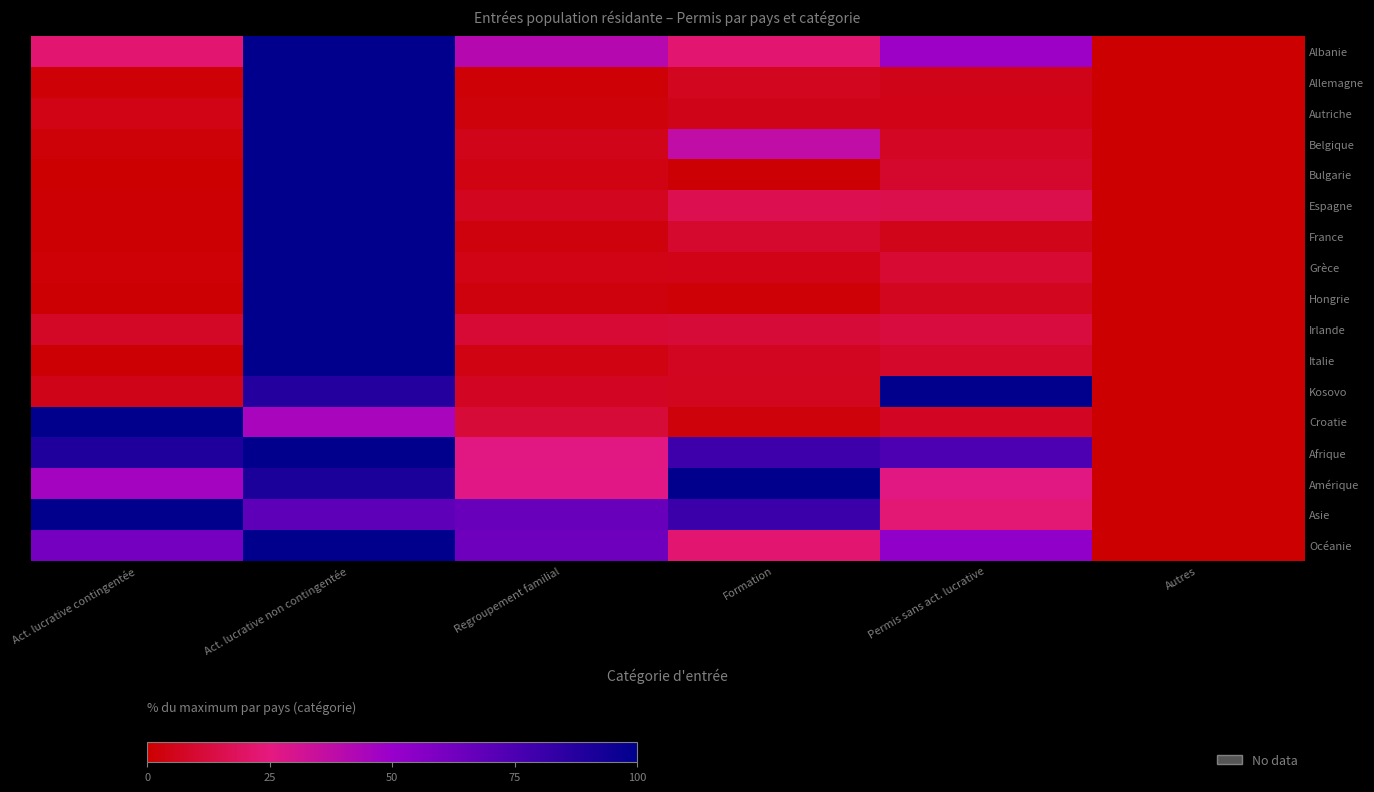

What is the greatest value displayed?

100.0